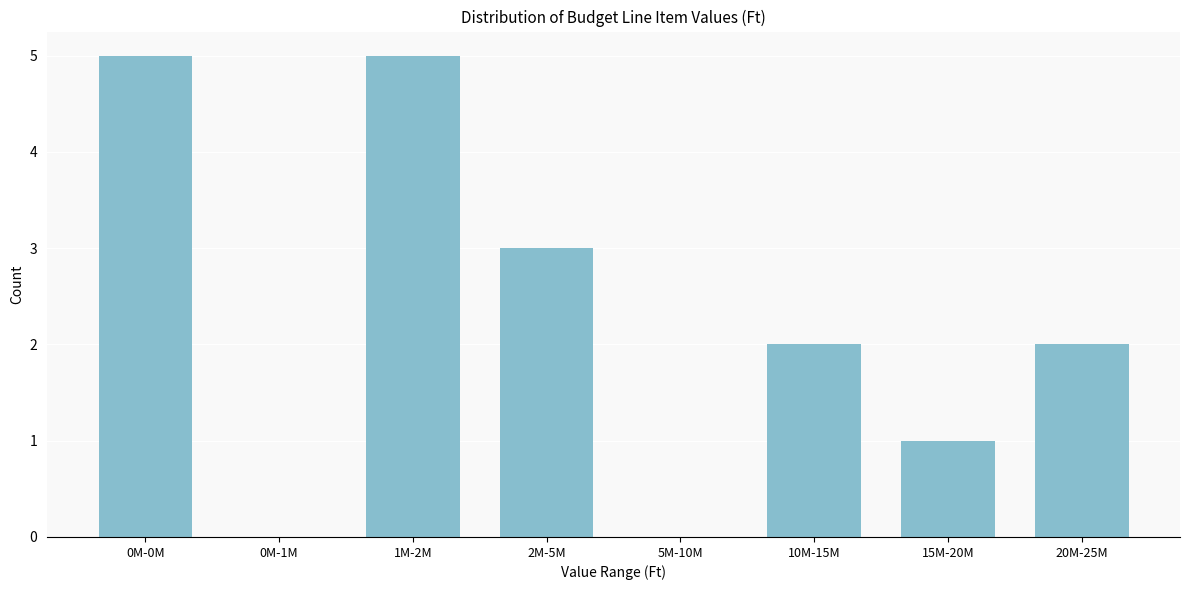

Reading right to left, what are all the values shown in this chart?

20M-25M=2	15M-20M=1	10M-15M=2	5M-10M=0	2M-5M=3	1M-2M=5	0M-1M=0	0M-0M=5